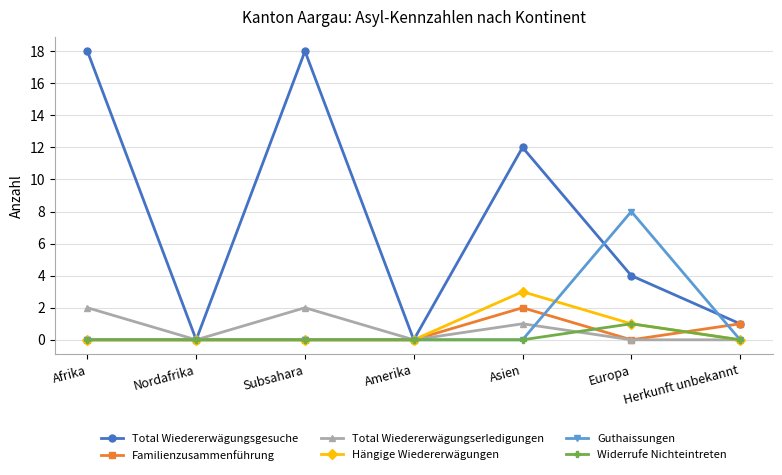

Read the Total Wiedererwägungsgesuche value at Afrika.

18